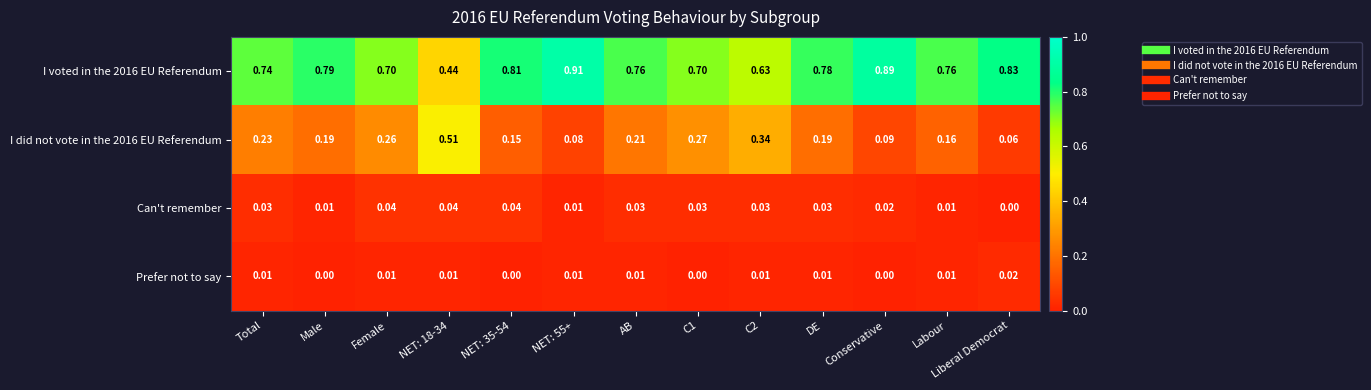

Where is I did not vote in the 2016 EU Referendum nearest to the value 0?

Liberal Democrat